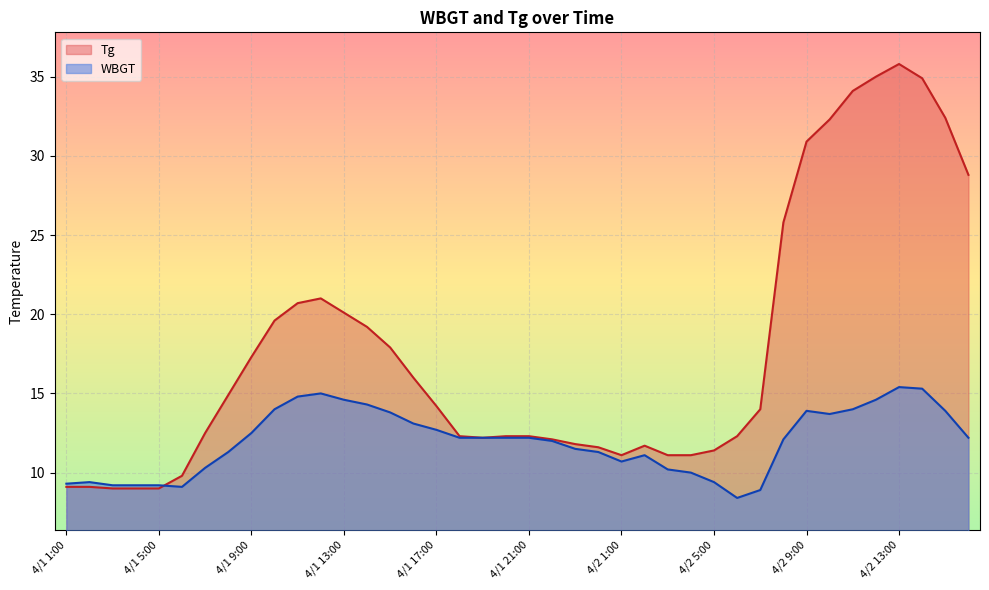

Reading left to right, transcribe all the data shown in this chart.

Tg: 9.1	9.1	9.0	9.0	9.0	9.8	12.5	14.9	17.3	19.6	20.7	21.0	20.1	19.2	17.9	16.0	14.2	12.3	12.2	12.3	12.3	12.1	11.8	11.6	11.1	11.7	11.1	11.1	11.4	12.3	14.0	25.8	30.9	32.3	34.1	35.0	35.8	34.9	32.4	28.8
WBGT: 9.3	9.4	9.2	9.2	9.2	9.1	10.3	11.3	12.5	14.0	14.8	15.0	14.6	14.3	13.8	13.1	12.7	12.2	12.2	12.2	12.2	12.0	11.5	11.3	10.7	11.1	10.2	10.0	9.4	8.4	8.9	12.1	13.9	13.7	14.0	14.6	15.4	15.3	13.9	12.2